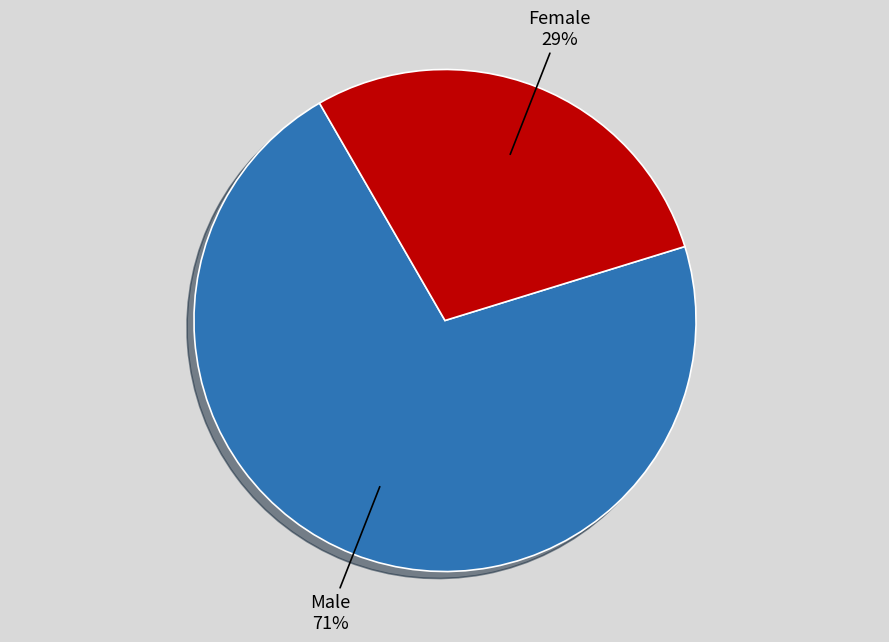

Combined, do Female and Male account for over 50%?

Yes